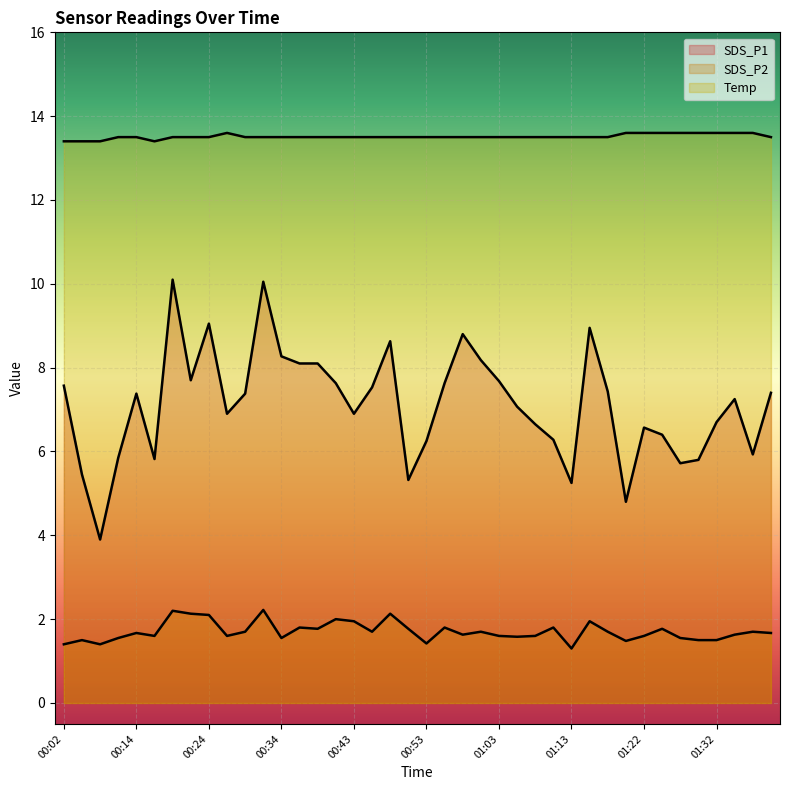

True or false: SDS_P1 and Temp intersect in this chart.

False